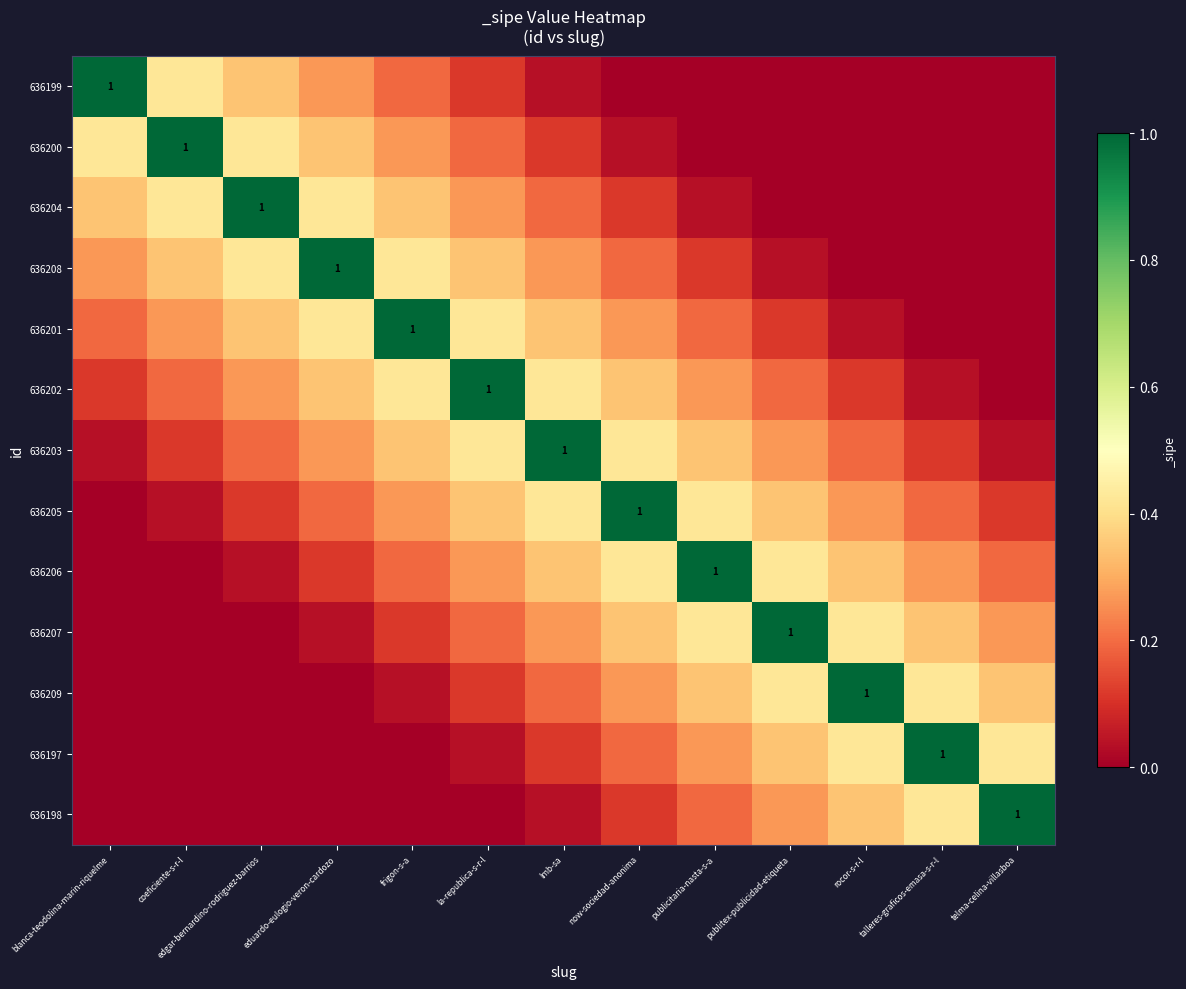

At which label does 636200 reach its peak?

coeficiente-s-r-l